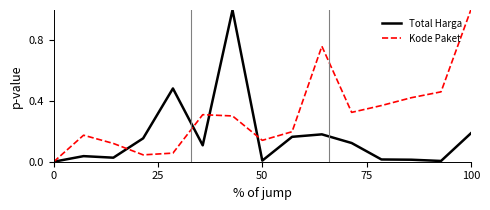

After their last crossing, which series has the higher values: Kode Paket or Total Harga?

Kode Paket